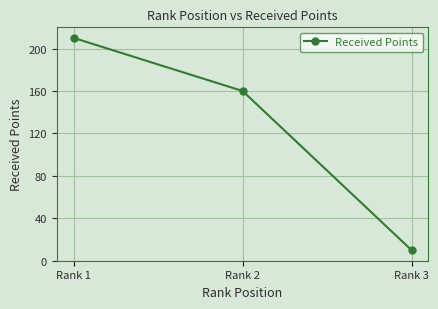

Is it true that the value at Rank 1 is 210?

True